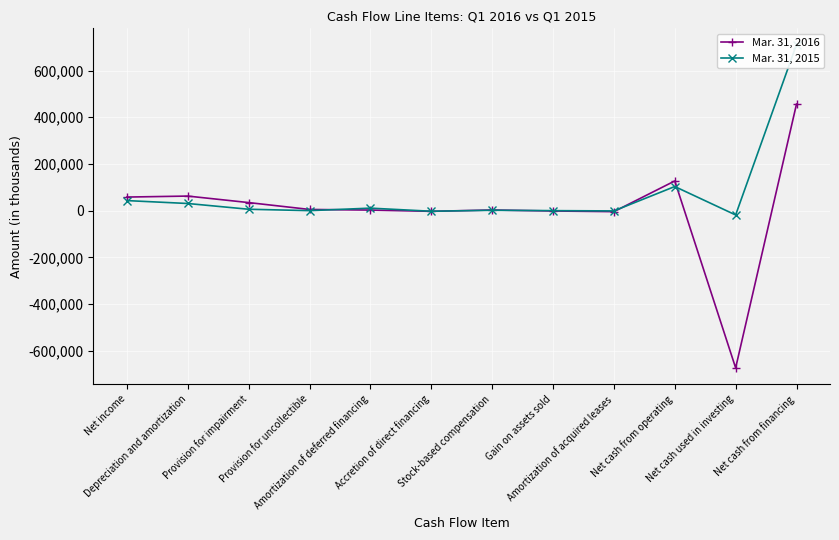

Rank the series at Net cash used in investing from lowest to highest value.

Mar. 31, 2016, Mar. 31, 2015